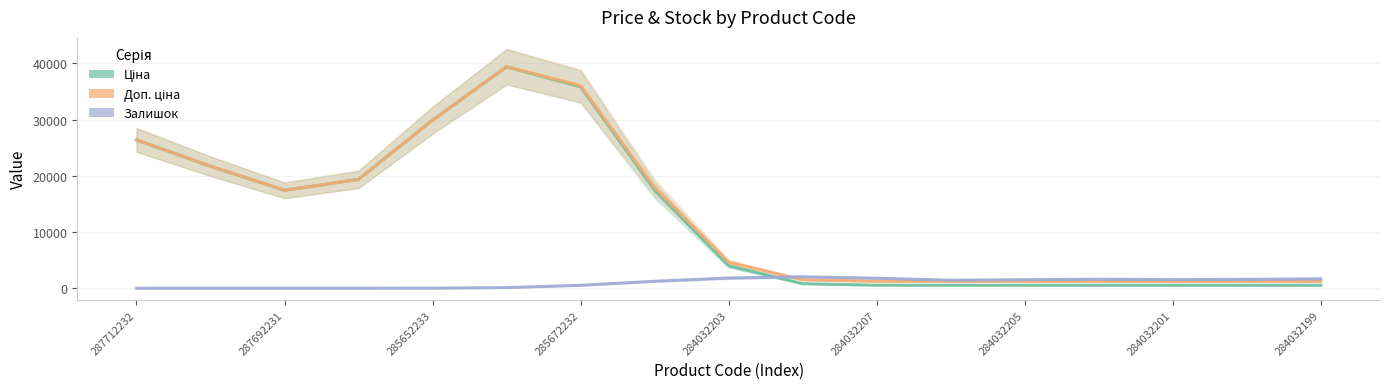

What is the average value of the Доп. ціна series?

13115.3